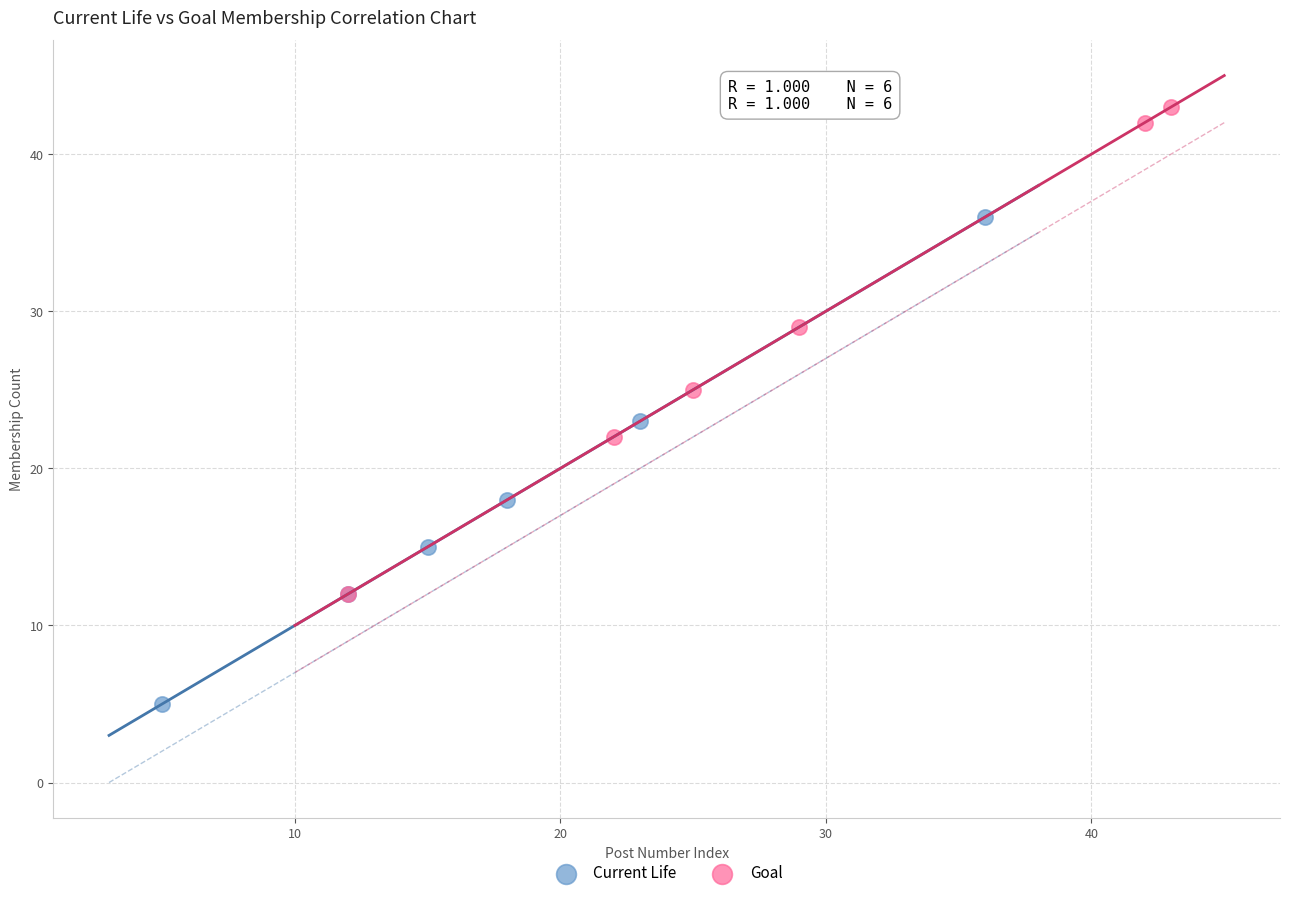

Which series reaches the minimum Y coordinate?

Current Life